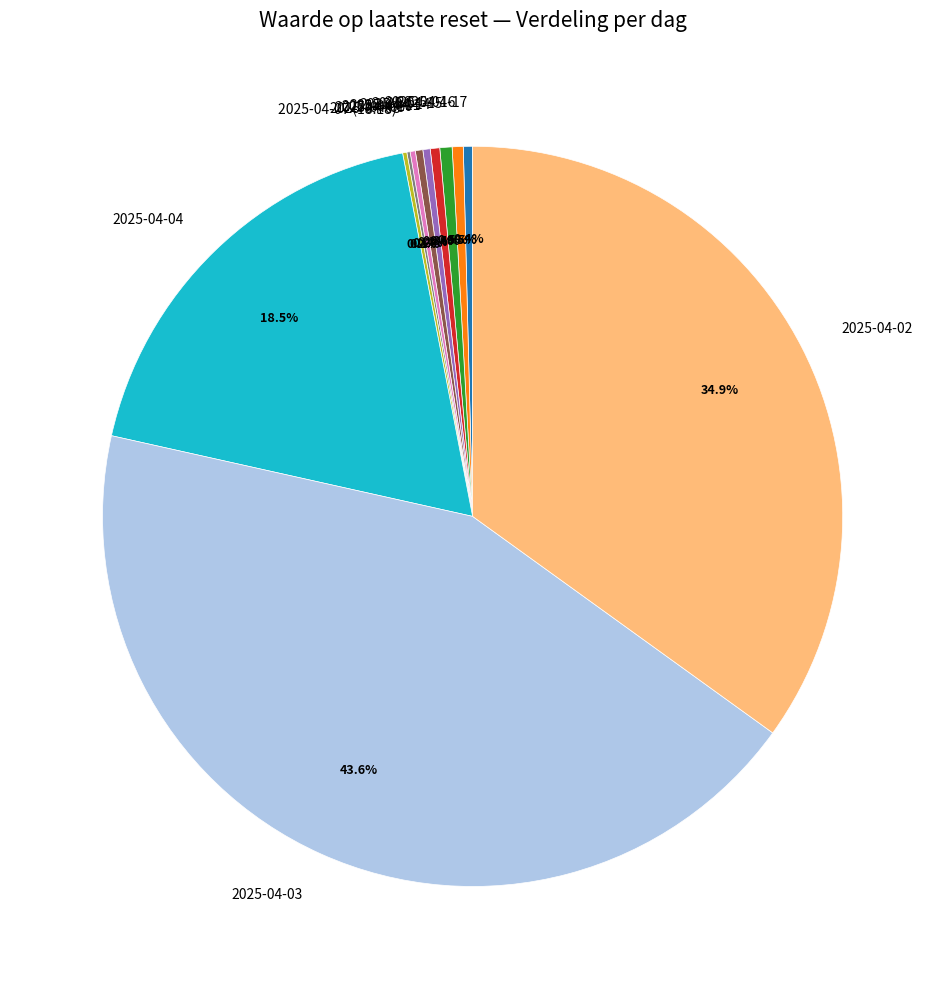

Is it true that 2025-04-11 is 0% of the pie?

True